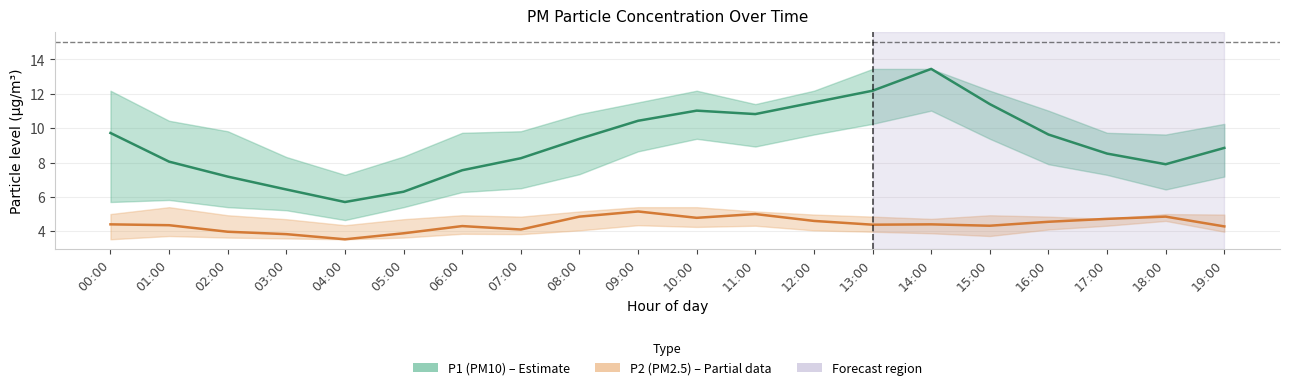

What is the label of the 6th point from the right?

14:00